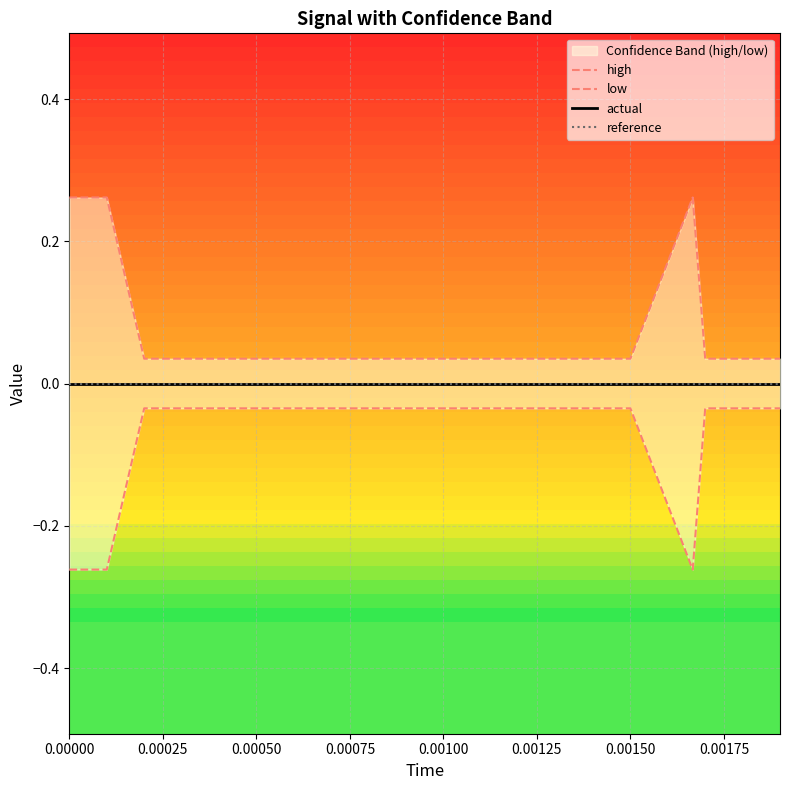

Is it true that high equals 0.0 at 0.00150?

False